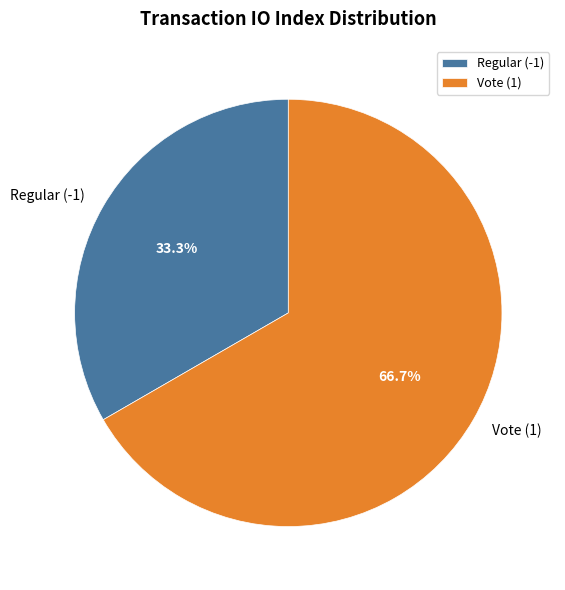

What is the largest slice in the pie chart?

Vote (1)